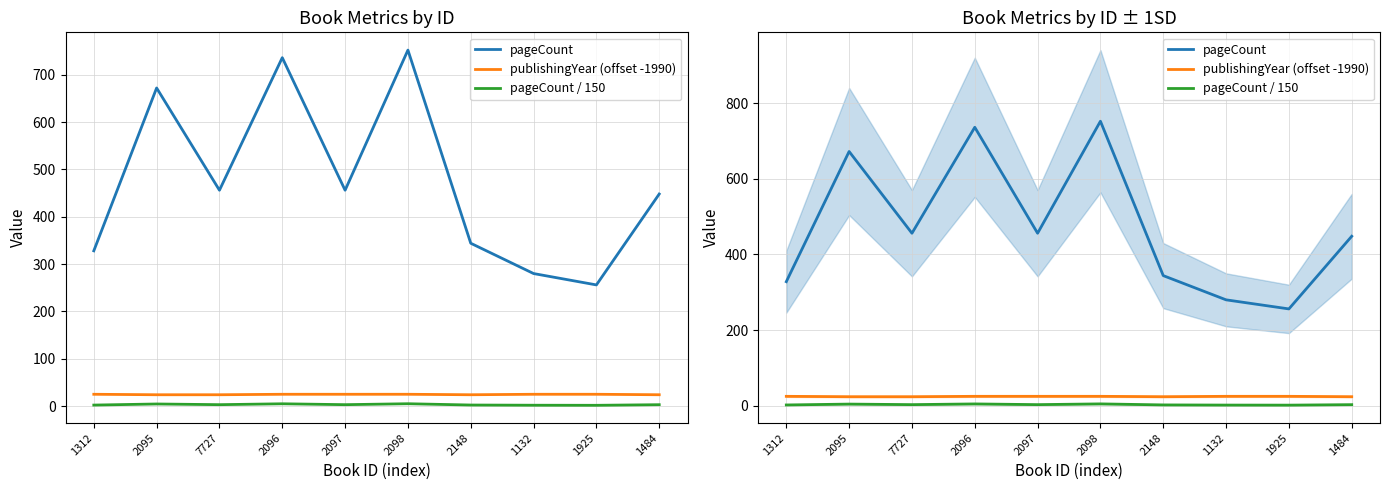

Reading left to right, what are all the values shown in this chart?

pageCount: 1312=328.0	2095=672.0	7727=456.0	2096=736.0	2097=456.0	2098=752.0	2148=344.0	1132=280.0	1925=256.0	1484=448.0
publishingYear (offset -1990): 1312=25.0	2095=24.0	7727=24.0	2096=25.0	2097=25.0	2098=25.0	2148=24.0	1132=25.0	1925=25.0	1484=24.0
pageCount / 150: 1312=2.2	2095=4.5	7727=3.0	2096=4.9	2097=3.0	2098=5.0	2148=2.3	1132=1.9	1925=1.7	1484=3.0